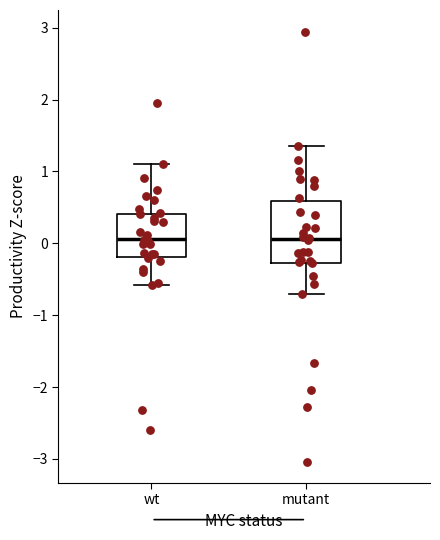

Where is the upper edge of the box for wt on the y-axis? The values are not printed on the chart, so give them approximately, as read against the axis.

0.4